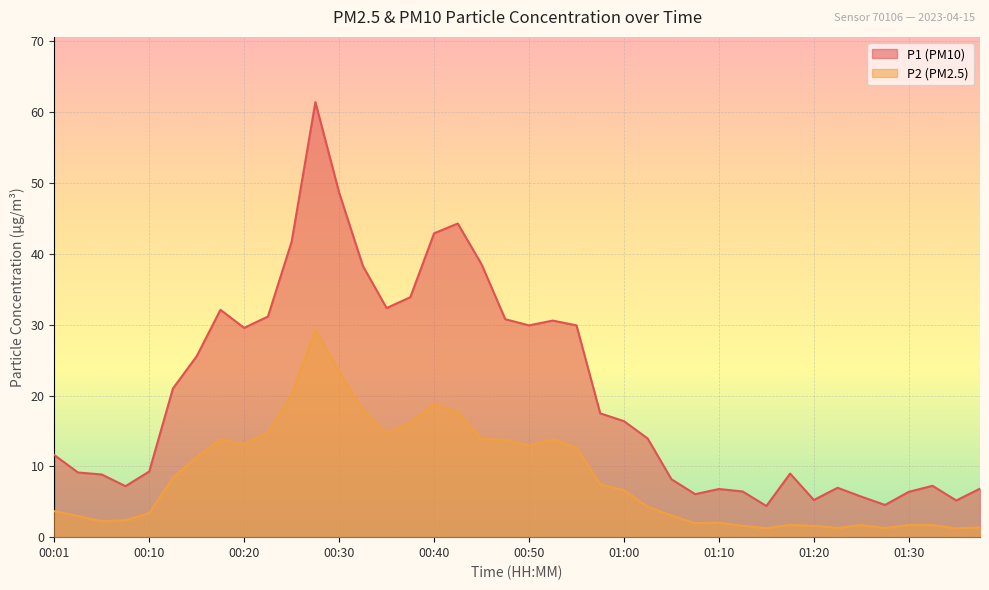

What is the label of the 26th point from the right?

00:35